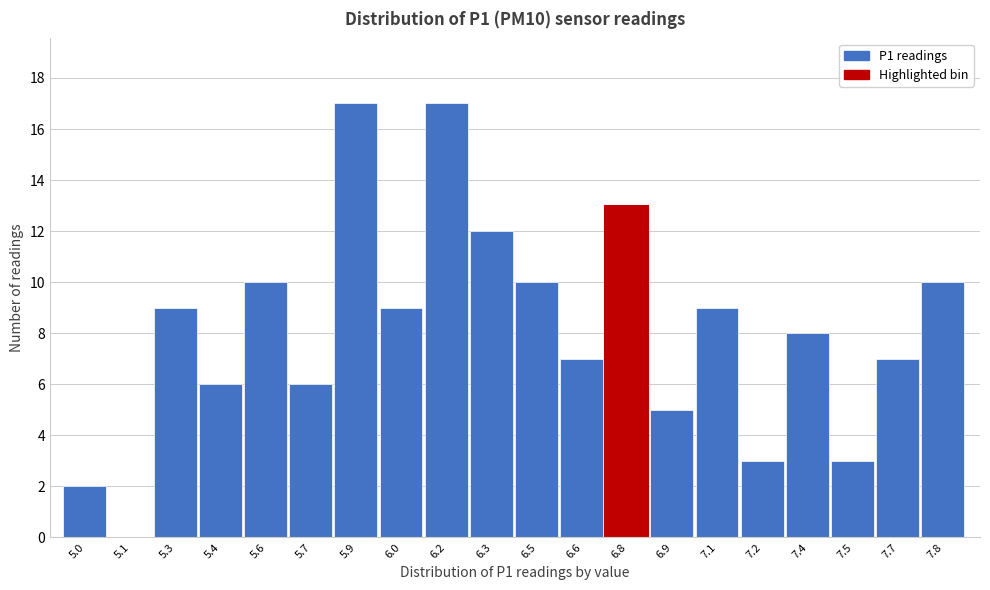

Reading left to right, transcribe all the data shown in this chart.

5.0=2	5.1=0	5.3=9	5.4=6	5.6=10	5.7=6	5.9=17	6.0=9	6.2=17	6.3=12	6.5=10	6.6=7	6.8=13	6.9=5	7.1=9	7.2=3	7.4=8	7.5=3	7.7=7	7.8=10